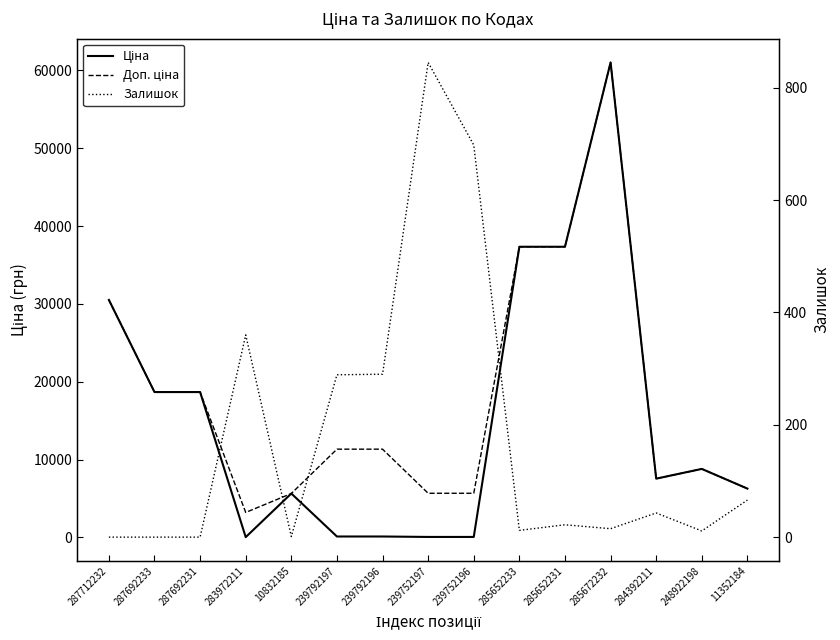

How many lines are shown in the chart?

3